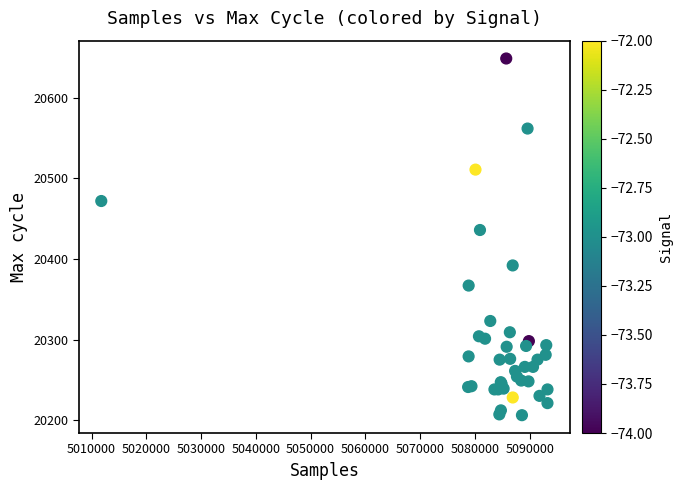

What Y value in the scatter plot is closest to 20427?

20436